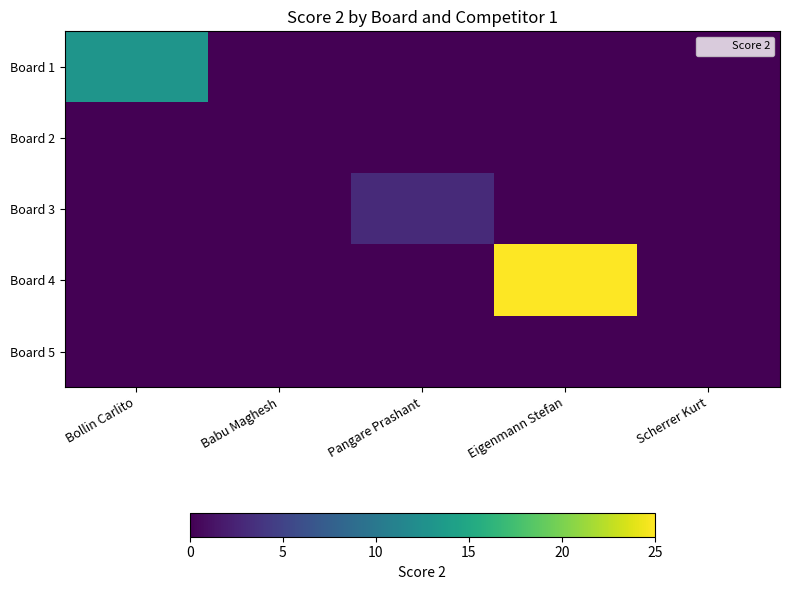

How many series are shown in this chart?

5